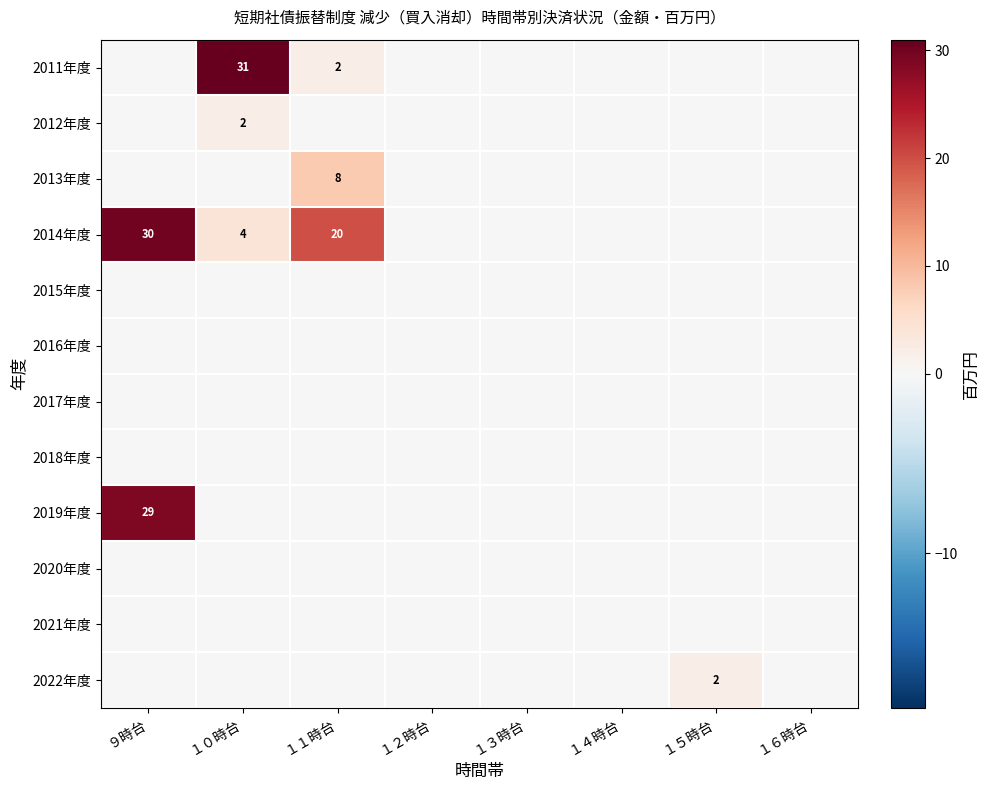

The value of 2022年度 at １５時台 is 1. True or false?

False